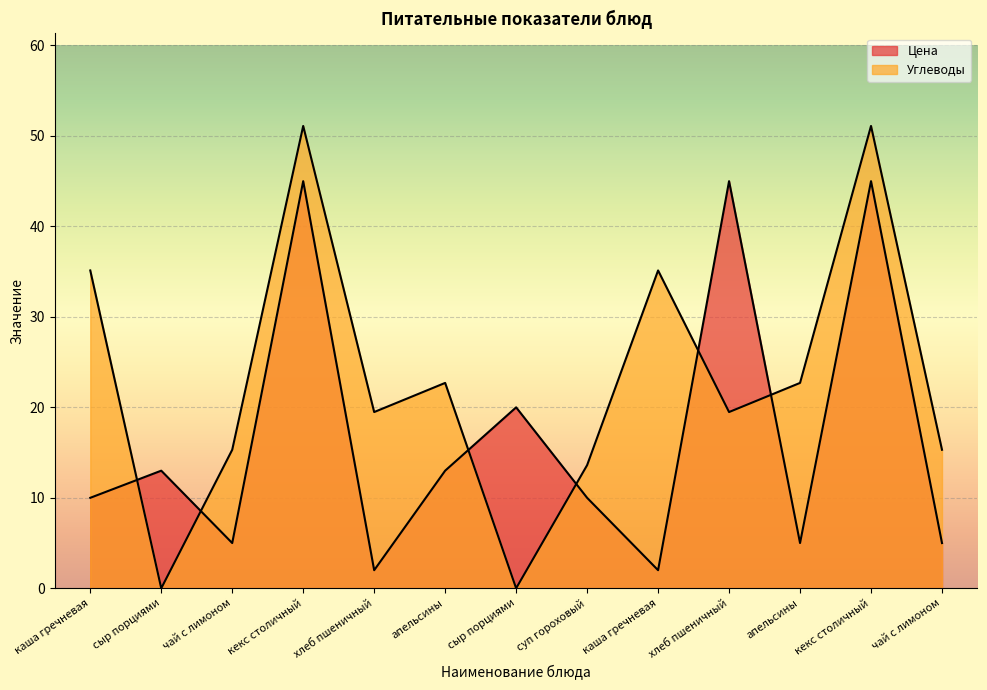

Count the number of values greater than 19.

8